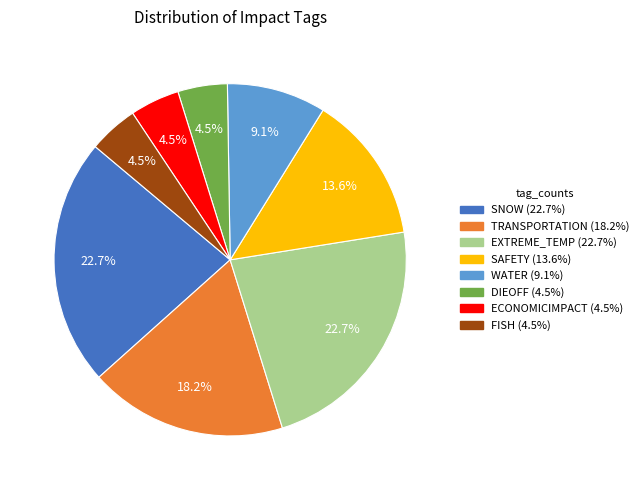

Count the number of slices in the pie.

8